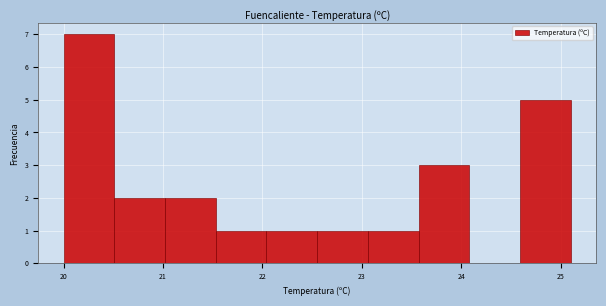

What is the height of the bar covering 23.06 to 23.57 on the x-axis? Neither the bar edges nor the heights are printed on the chart, so give them approximately, as read against the axes.

1